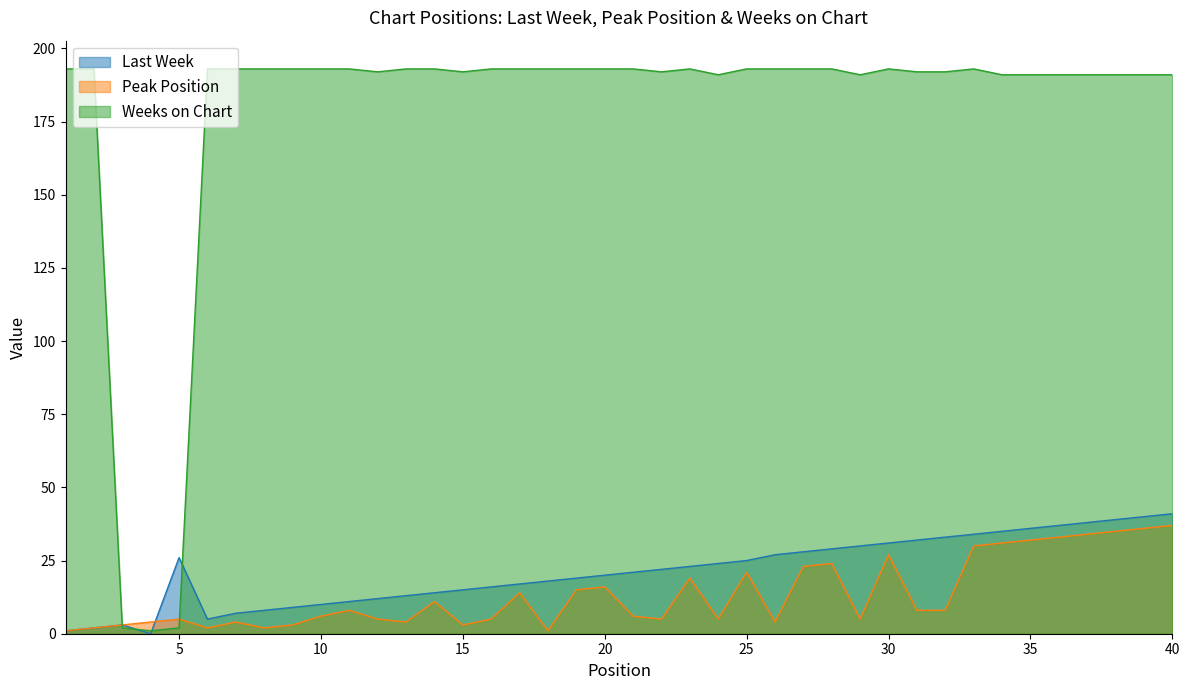

In Peak Position, how many points are lower than both neighbors (excluding endpoints)?

9